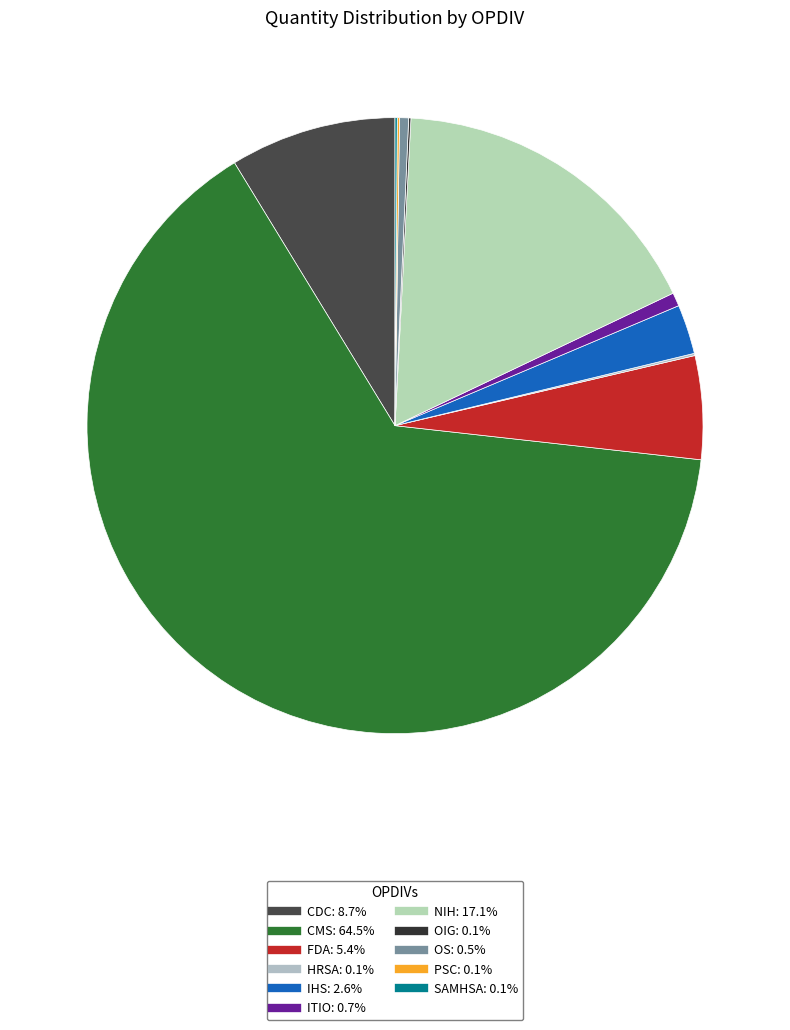

Rank the categories by value from lowest to highest.

HRSA, OIG, PSC, SAMHSA, OS, ITIO, IHS, FDA, CDC, NIH, CMS